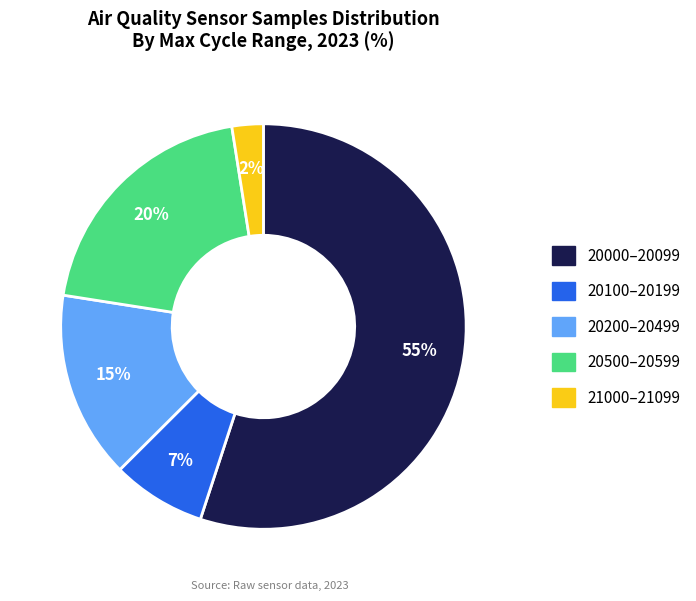

To the nearest percent, what is the average slice percentage?

20%